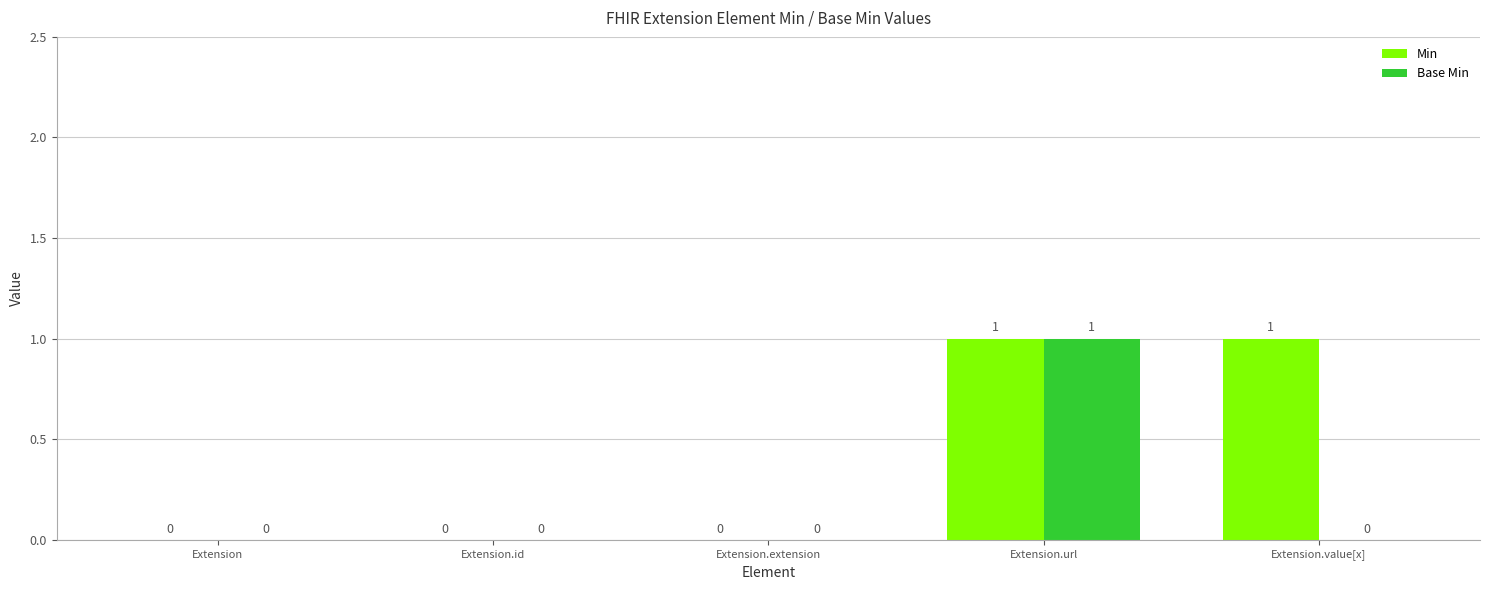

The value of Min at Extension.value[x] is 1. True or false?

True